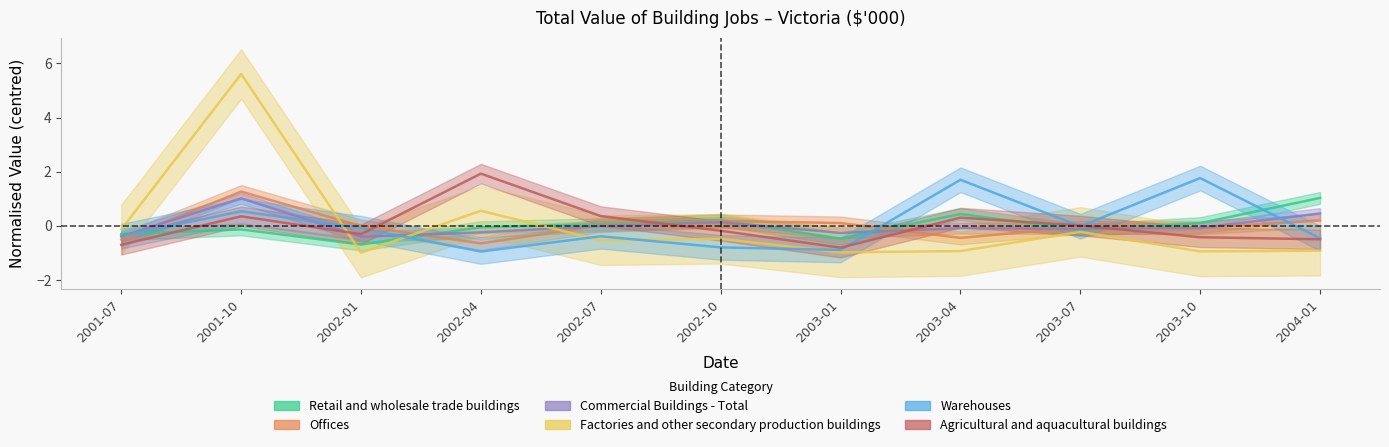

Reading left to right, what are all the values shown in this chart?

Retail and wholesale trade buildings: -0.3	-0.1	-0.7	-0.1	0.1	0.2	-0.5	0.4	-0.2	0.1	1.0
Offices: -0.5	1.3	-0.0	-0.7	0.0	0.2	0.1	-0.4	-0.1	-0.1	0.2
Commercial Buildings - Total: -0.4	1.0	-0.4	-0.2	-0.0	0.1	-0.3	-0.1	-0.1	-0.1	0.5
Factories and other secondary production buildings: -0.1	5.6	-1.0	0.6	-0.5	-0.5	-1.0	-0.9	-0.2	-0.9	-0.9
Warehouses: -0.4	0.5	-0.1	-1.0	-0.4	-0.8	-0.9	1.7	-0.0	1.8	-0.5
Agricultural and aquacultural buildings: -0.7	0.3	-0.3	1.9	0.4	-0.2	-0.8	0.3	0.0	-0.4	-0.5